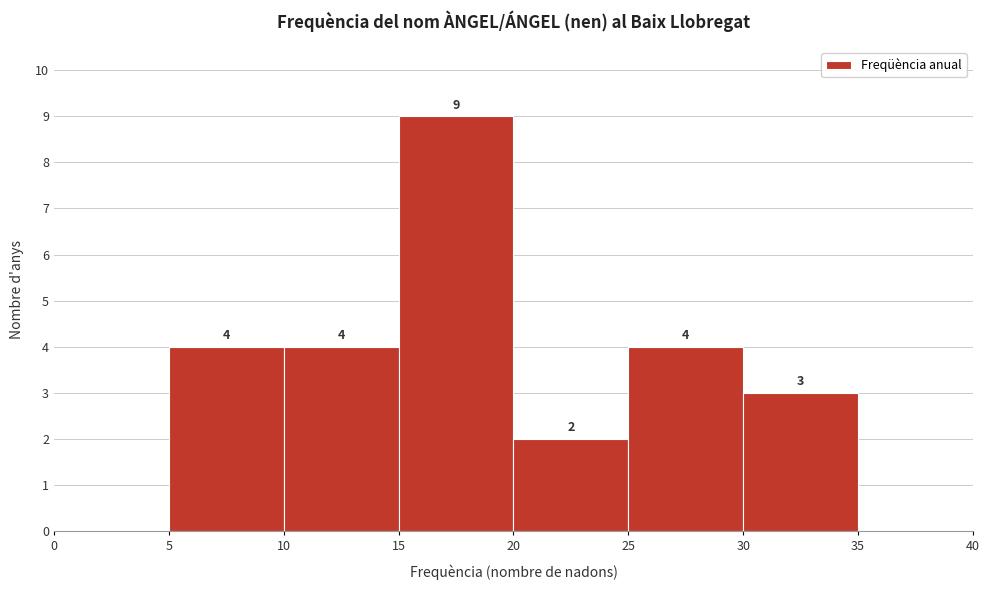

Over which range of the x-axis is the bar tallest?

15 to 20